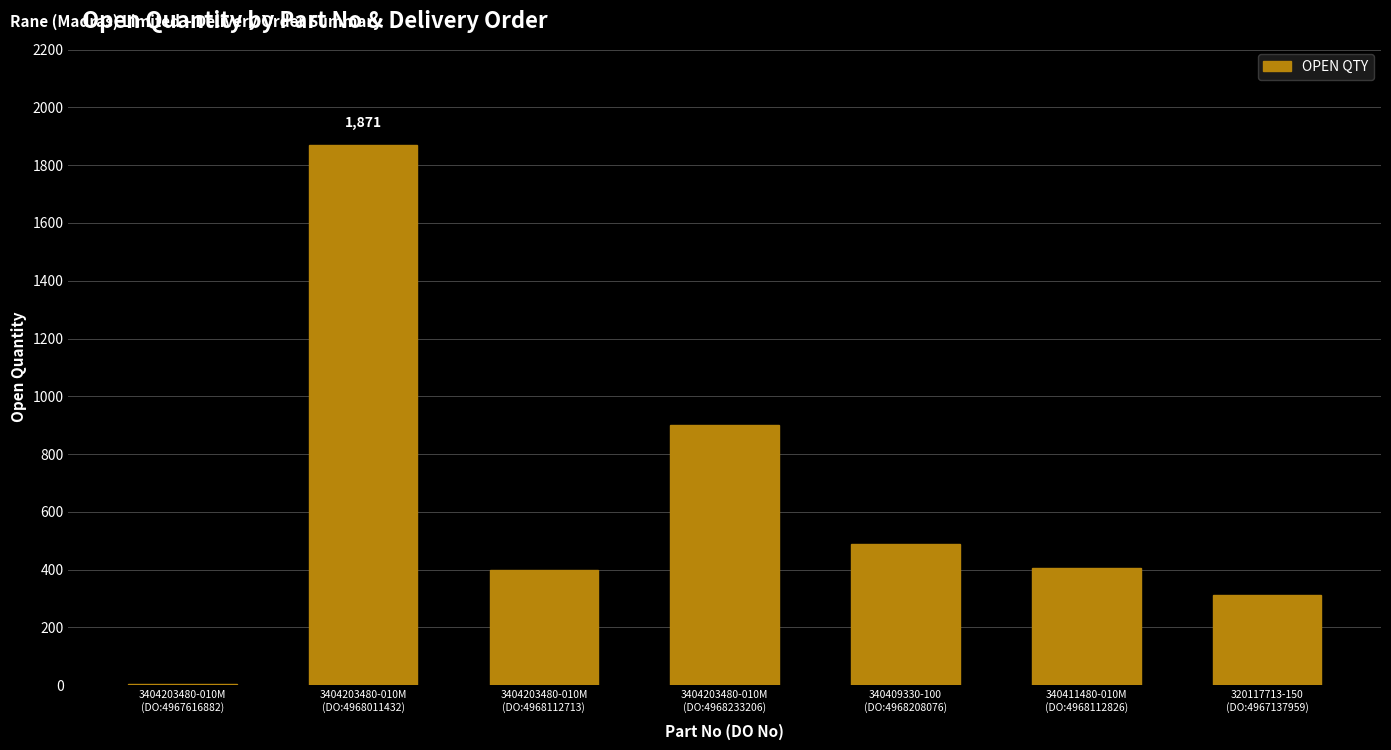

What is the maximum value shown in the chart?

1871